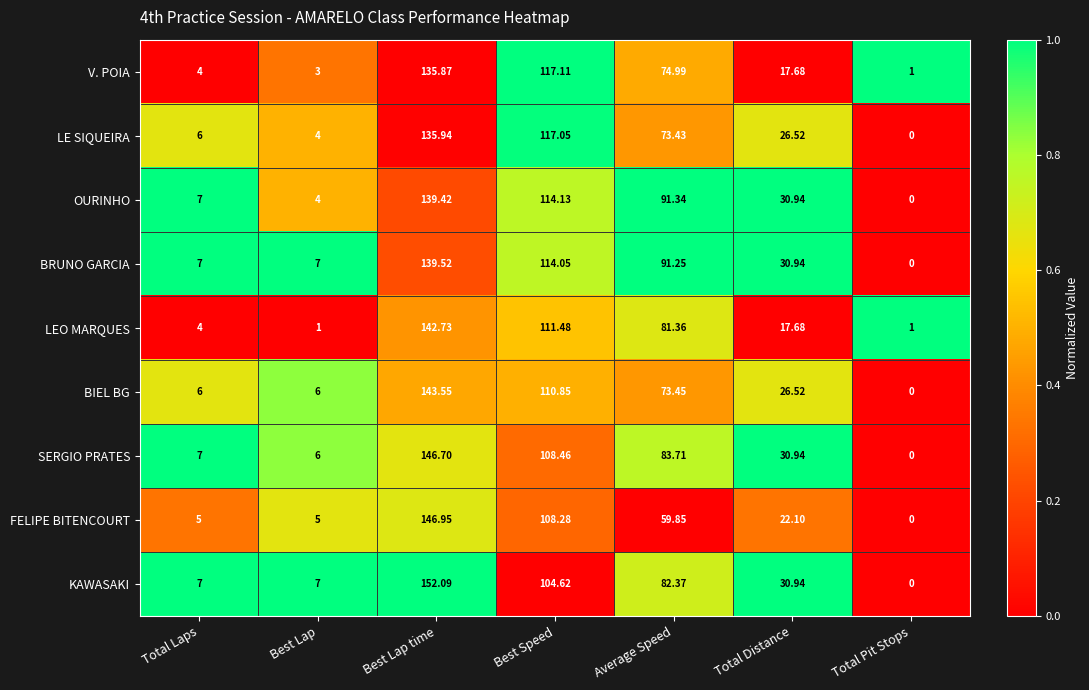

Which series has the largest range (max minus min)?

KAWASAKI